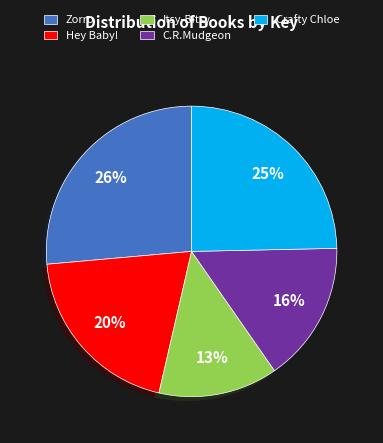

Count the number of slices in the pie.

5